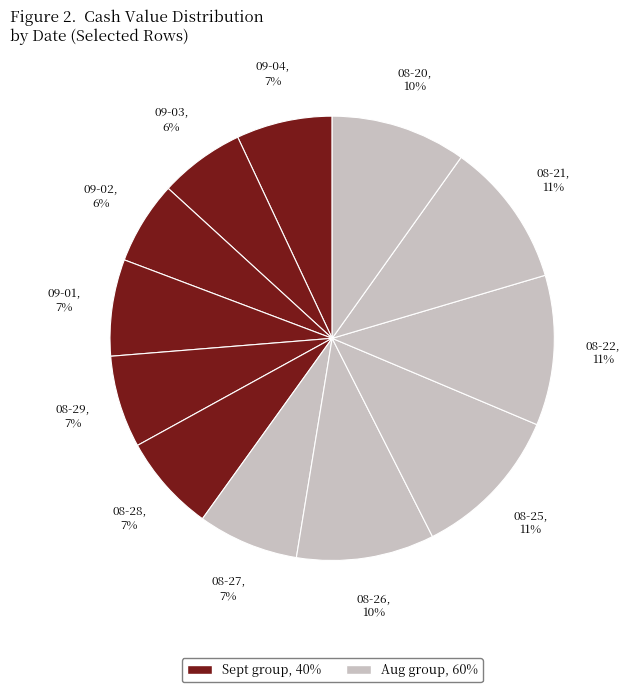

Count the number of slices in the pie.

12